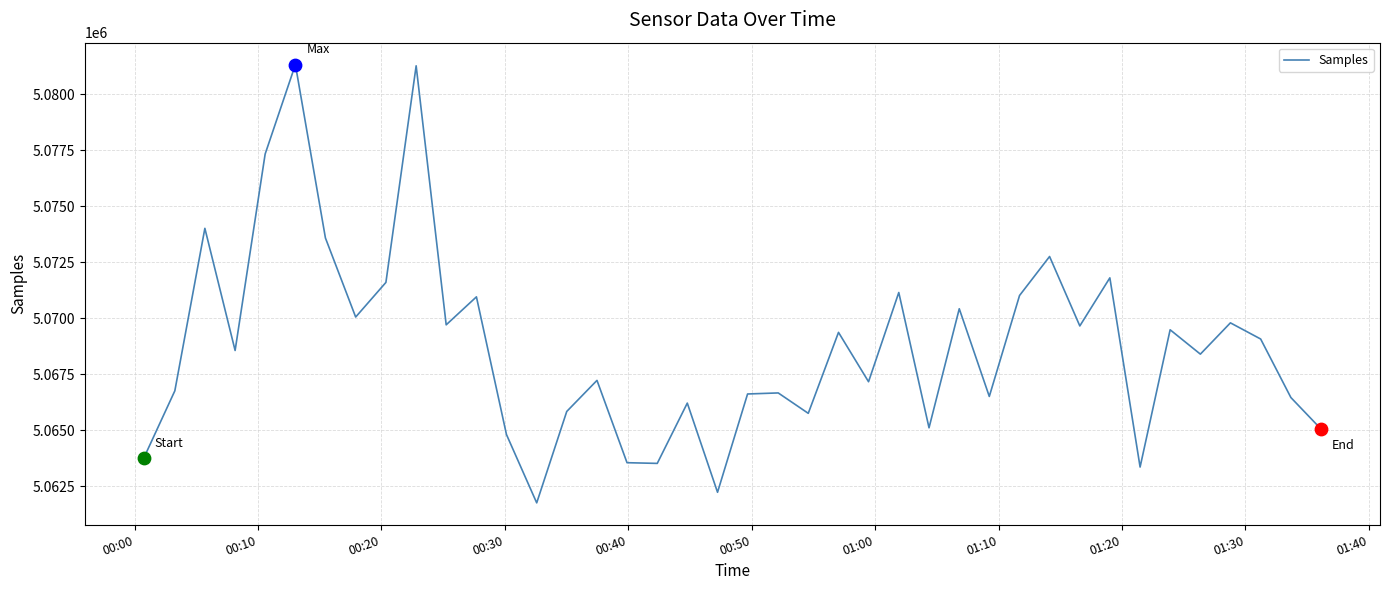

What is the difference between the maximum and minimum values?

19556